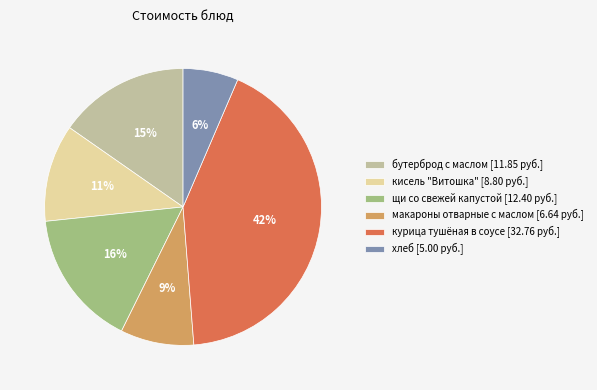

To the nearest percent, what percentage of the pie is курица тушёная в соусе?

42%